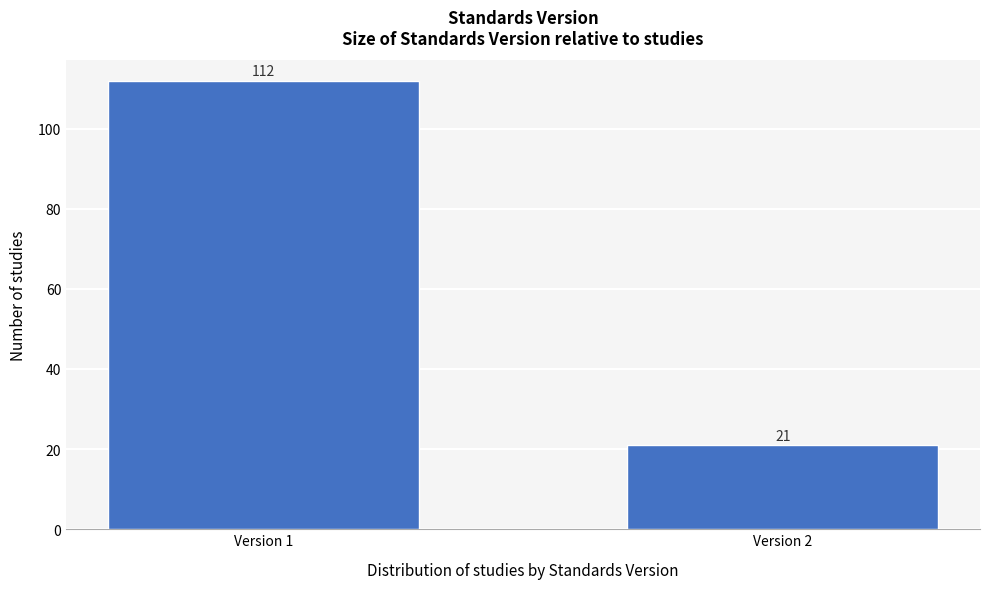

Reading right to left, list all the values displayed in this chart.

Version 2=21	Version 1=112